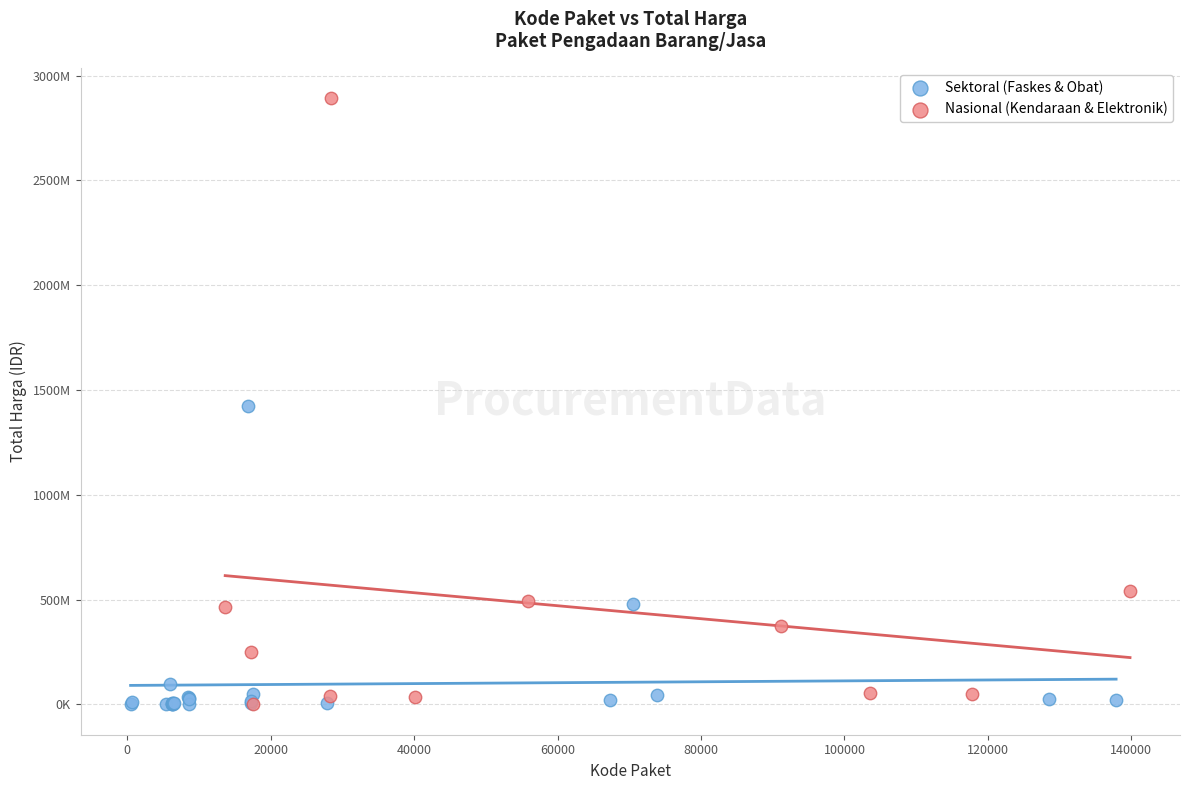

What are all the series names shown in the legend?

Sektoral (Faskes & Obat), Nasional (Kendaraan & Elektronik)